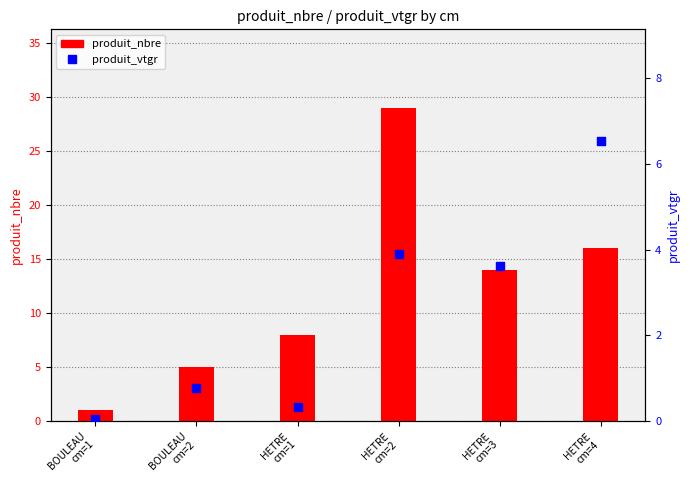

What are all the series names shown in the legend?

produit_nbre, produit_vtgr